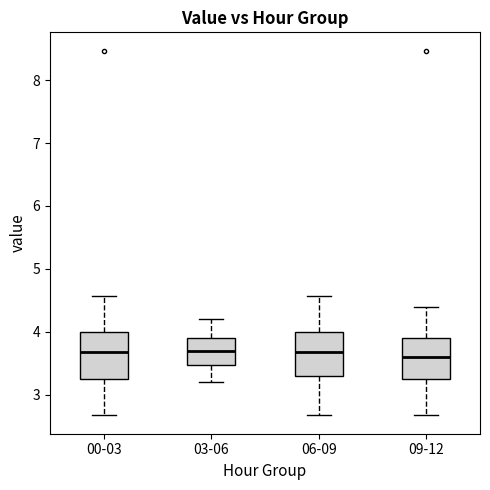

Where does the upper whisker of the box for 03-06 end on the y-axis? The values are not printed on the chart, so give them approximately, as read against the axis.

4.2